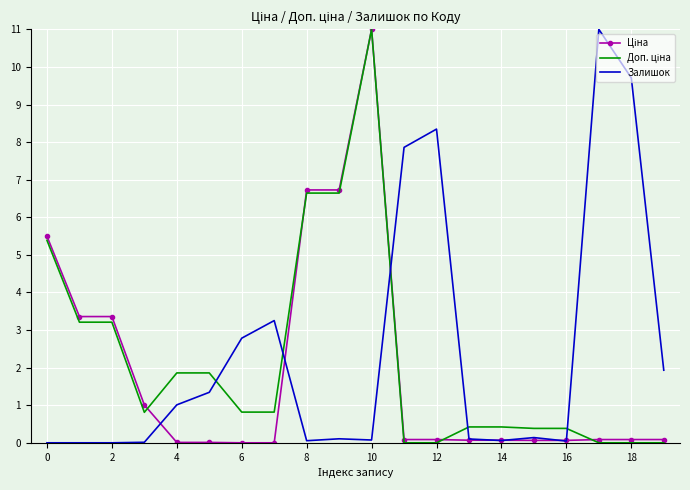

What is the maximum value shown in the chart?

11.0